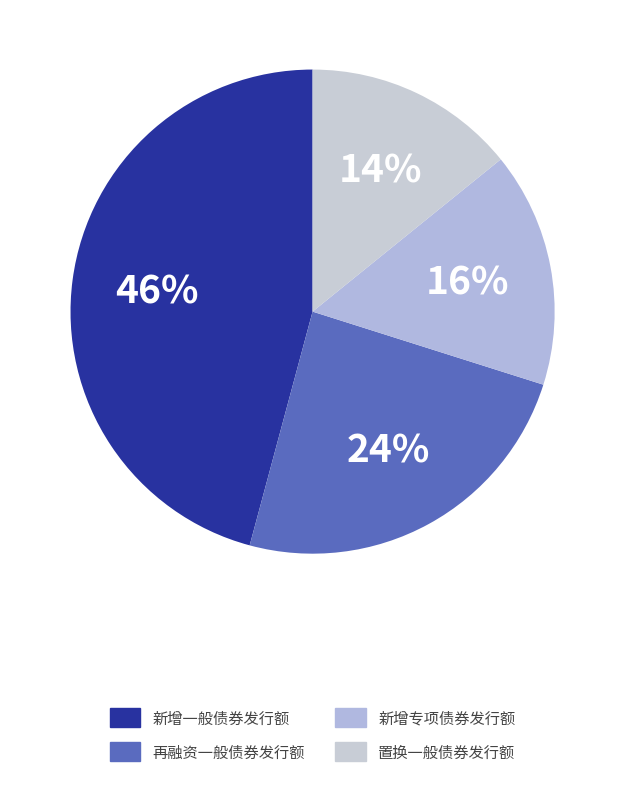

Which slice is the largest?

新增一般债券发行额